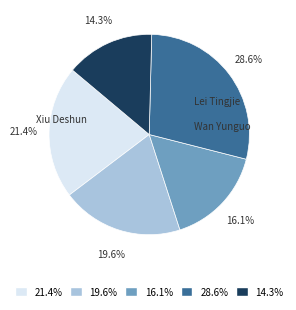

To the nearest percent, what is the difference between the largest and smallest slice percentages?

14%